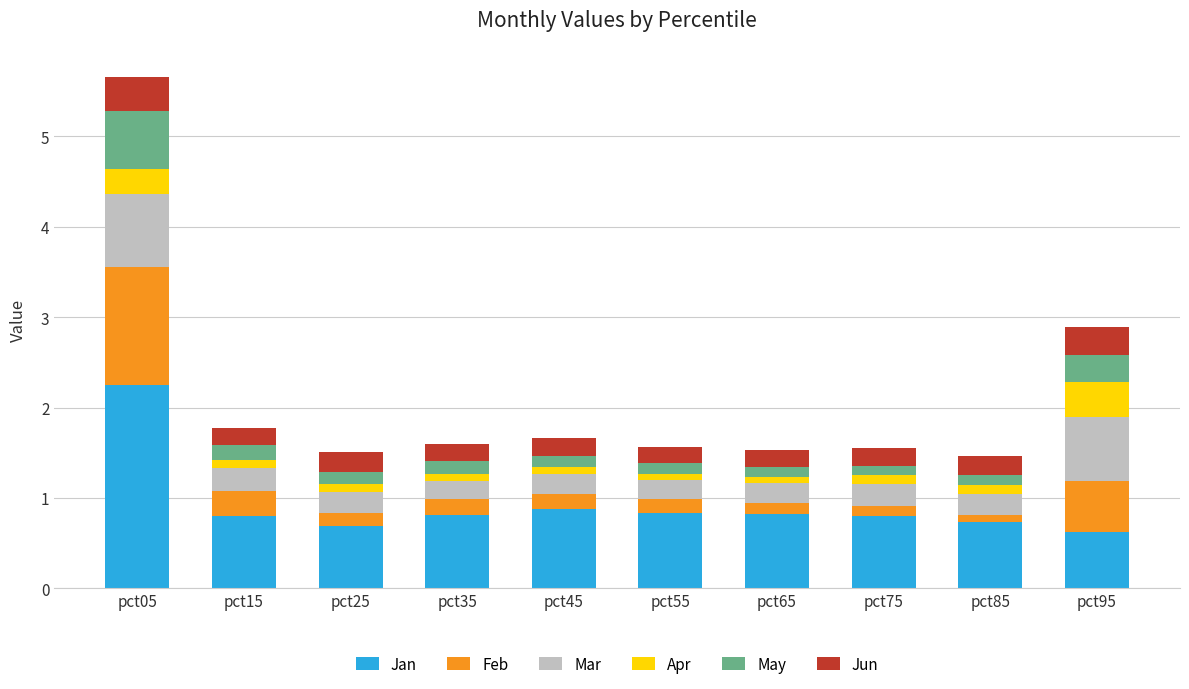

At which category is the sum across all series the highest?

pct05